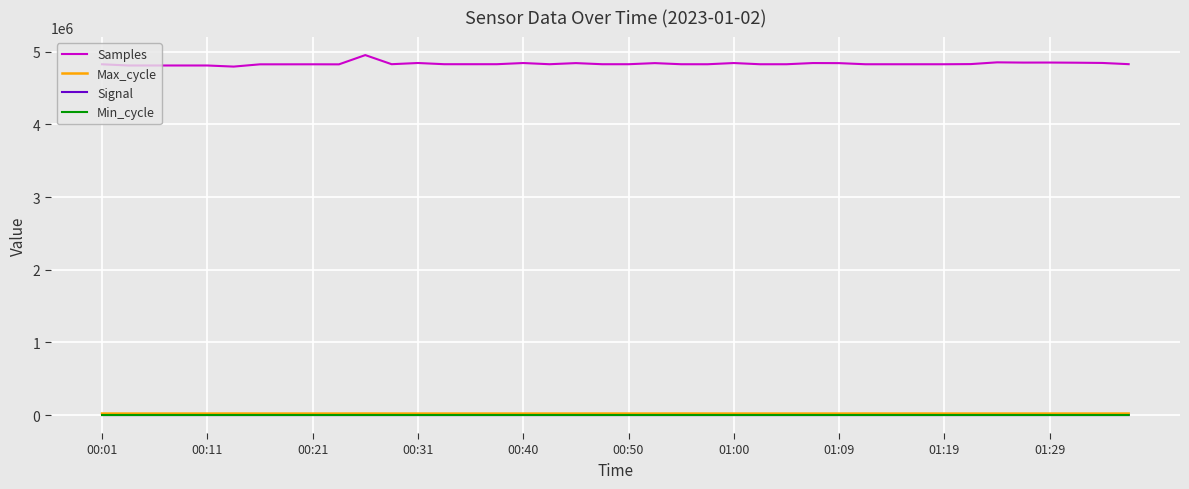

True or false: Min_cycle and Samples cross at least once.

False